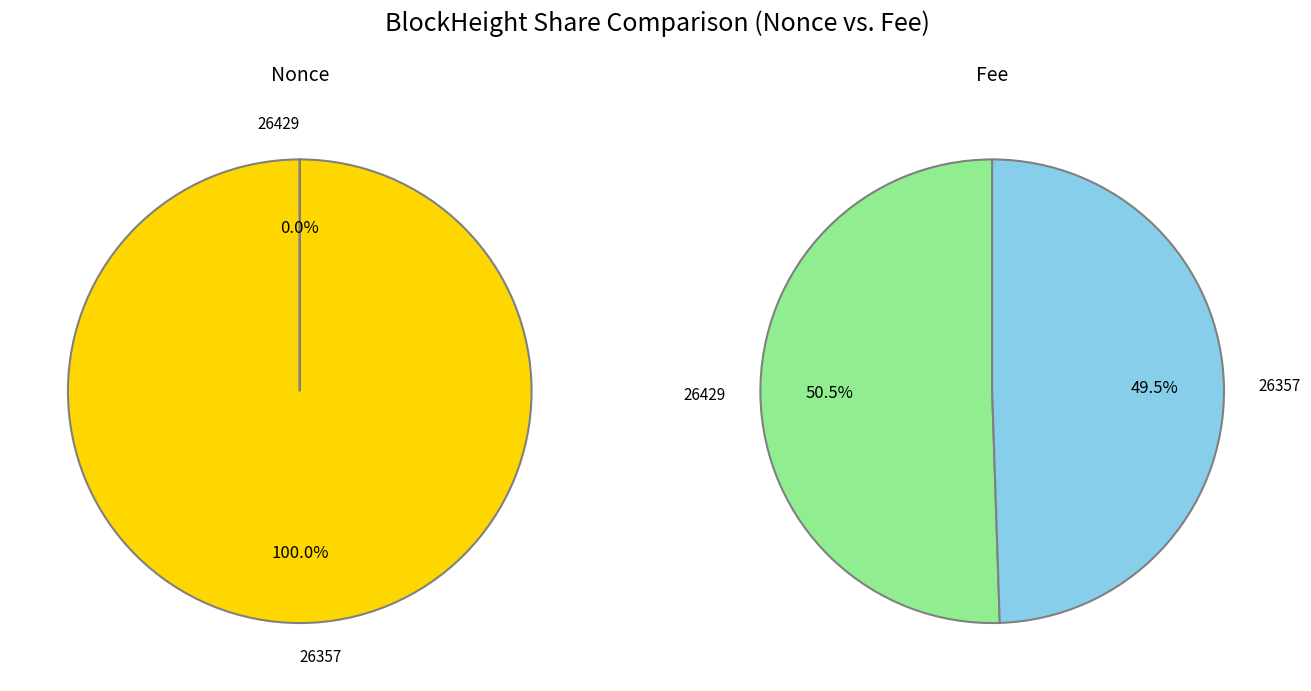

Rank the series at values_fee from highest to lowest value.

values_nonce, values_fee